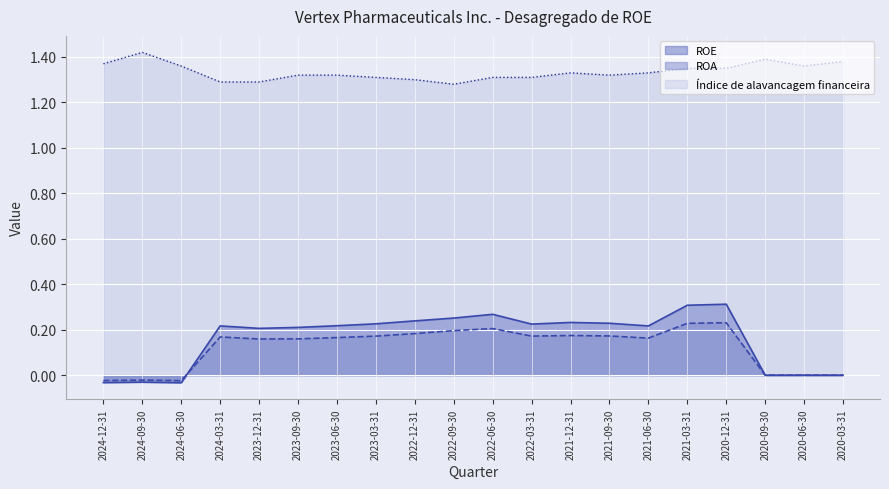

Is the value of ROA at 2020-06-30 greater than the value of ROE at 2021-12-31?

No